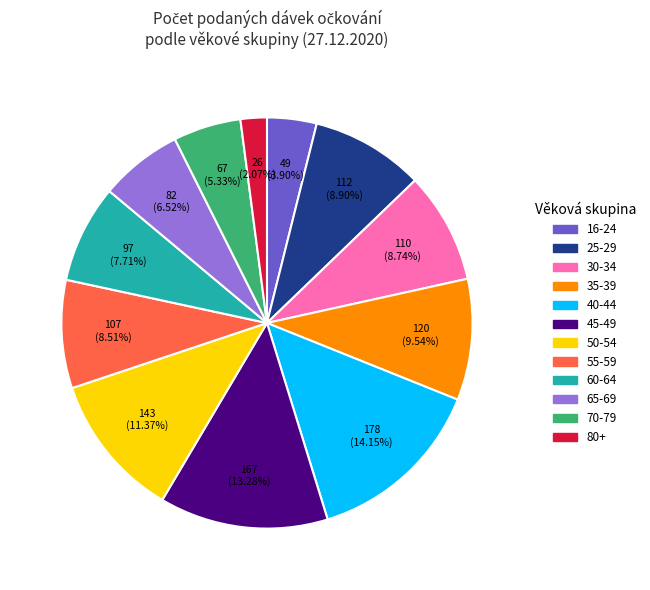

Is there any slice that represents more than half of the pie?

No